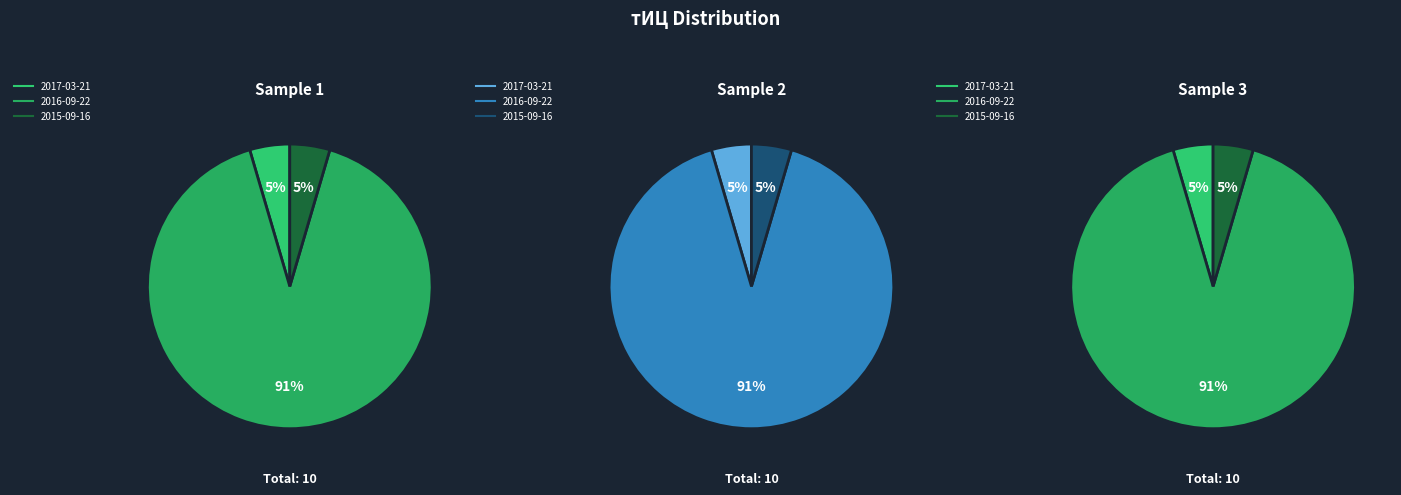

To the nearest percent, what is the average slice percentage?

33%